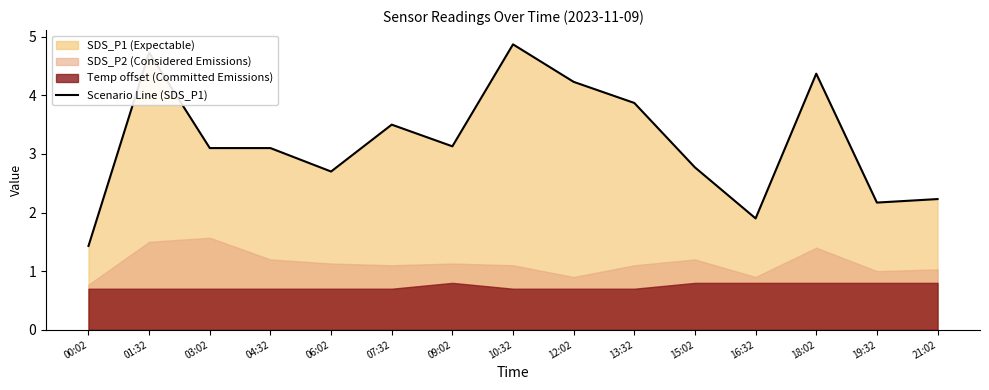

Which category has the highest value across all series?

10:32